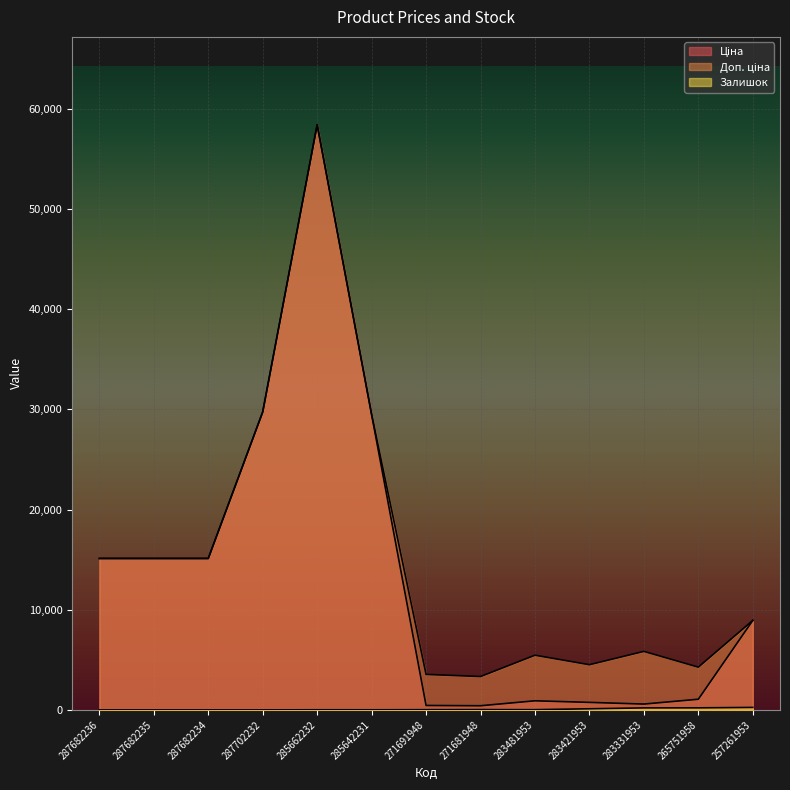

True or false: Ціна has more than 0 interior local peaks.

True